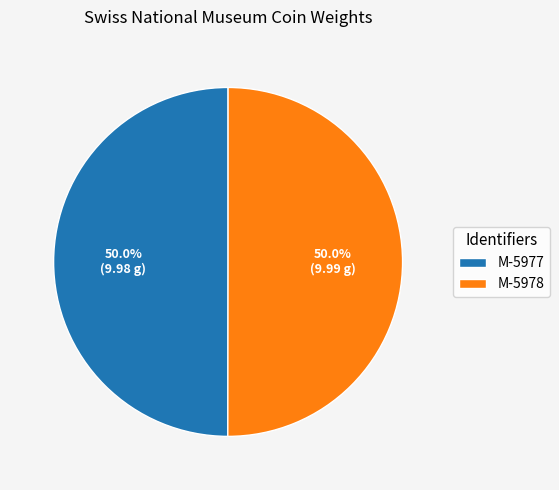

What portion of the pie excludes M-5978?

50.0%